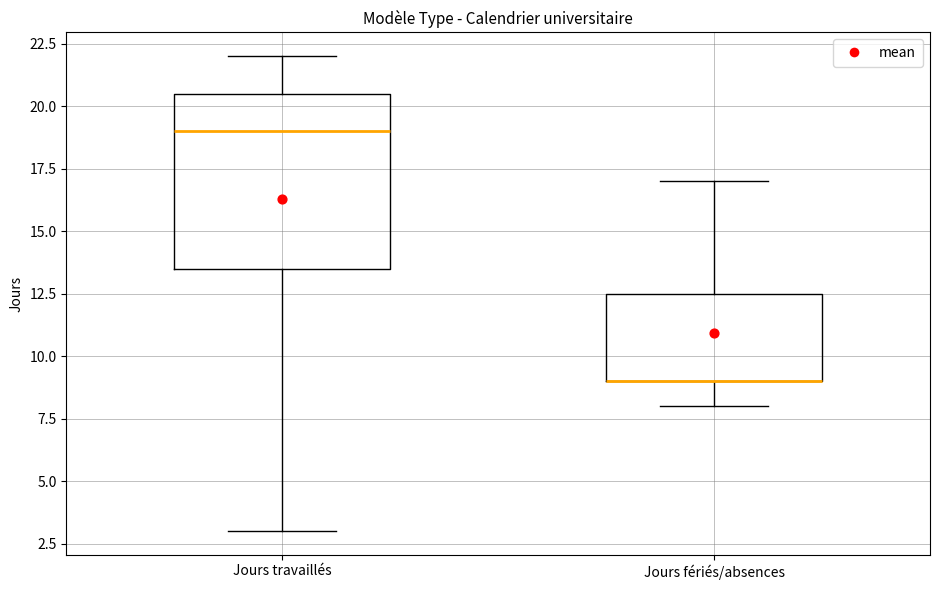

Reading left to right, transcribe this box plot: for each box, give where its median line is, the range the box spans, and where its two whiskers end, as read against the y-axis. The values are not printed on the chart, so give them approximately, as read against the axis.

Jours travaillés: median 19.0, box 13.5 to 20.5, whiskers 3.0 to 22.0
Jours fériés/absences: median 9.0 (drawn on the box's lower edge), box 9.0 to 12.5, whiskers 8.0 to 17.0